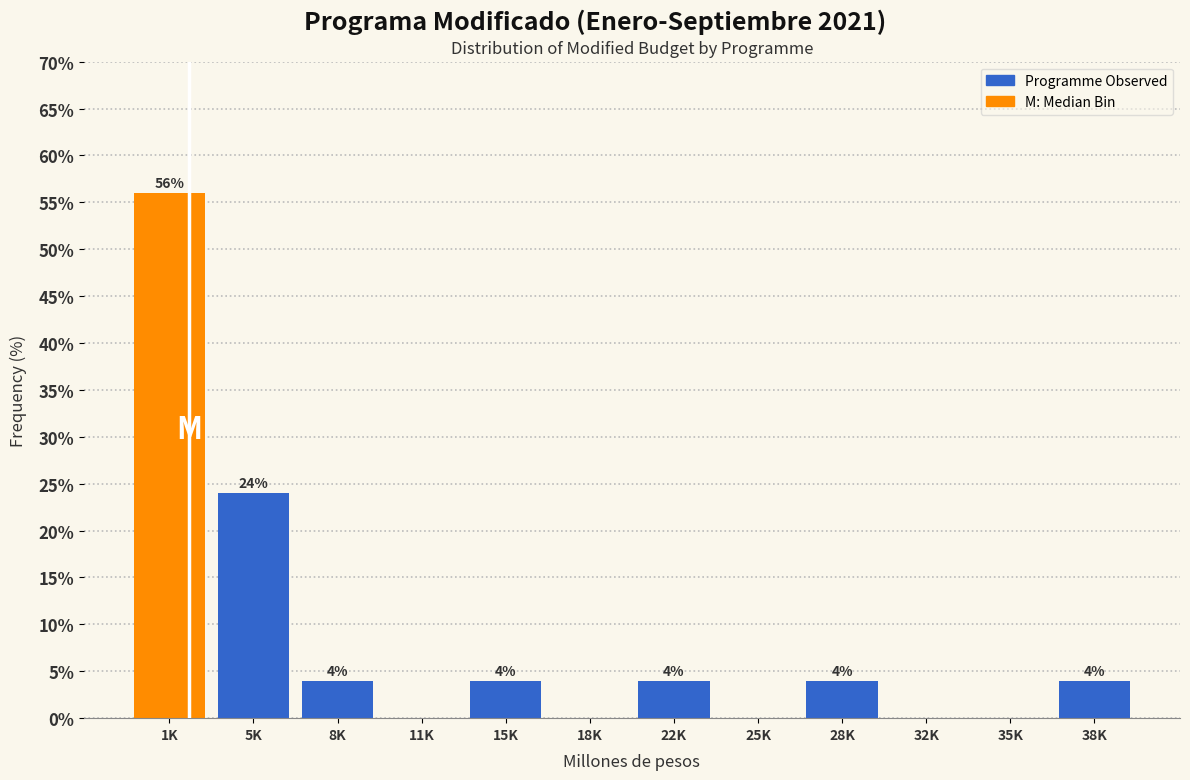

Reading left to right, transcribe all the data shown in this chart.

1K=56.0	5K=24.0	8K=4.0	11K=0.0	15K=4.0	18K=0.0	22K=4.0	25K=0.0	28K=4.0	32K=0.0	35K=0.0	38K=4.0